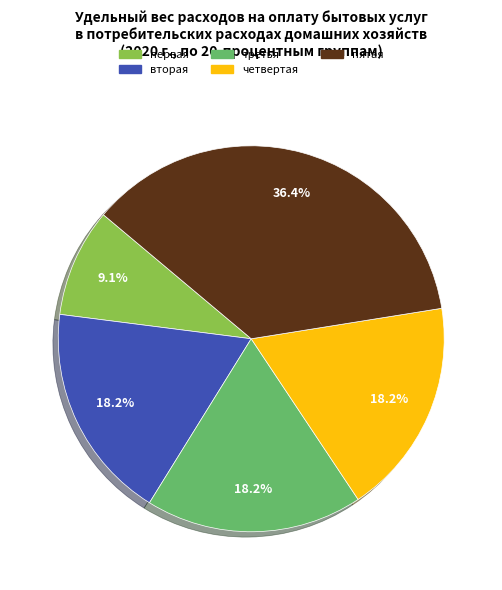

Between третья and первая, which is larger?

третья